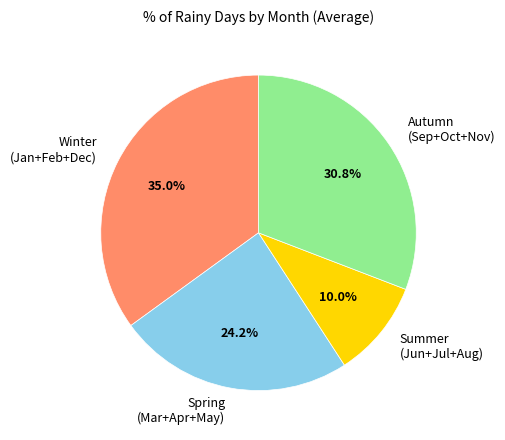

Which has a higher value, Spring (Mar+Apr+May) or Summer (Jun+Jul+Aug)?

Spring (Mar+Apr+May)